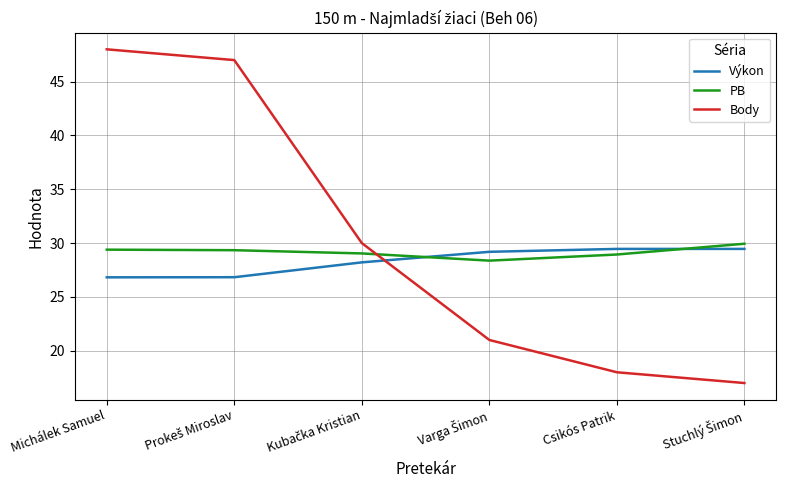

Is it true that Body equals 18.0 at Csikós Patrik?

True